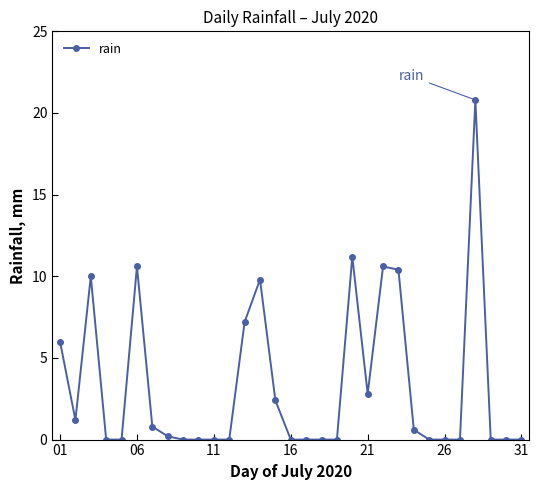

True or false: there are more than 0 points higher than both neighbors.

True